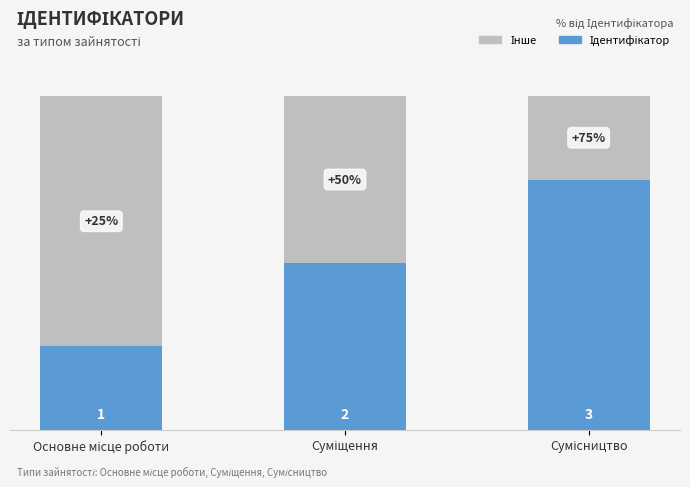

Does the chart contain any negative values?

No